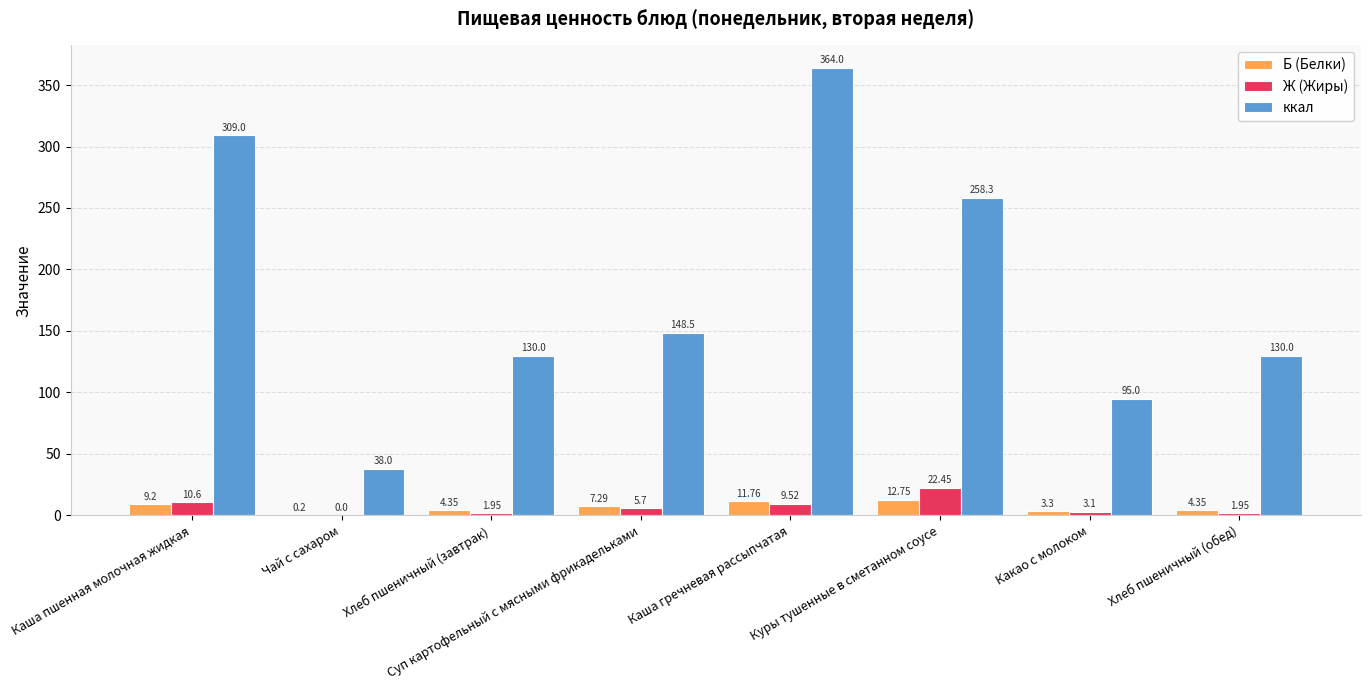

At which category does the chart reach its peak across all series?

Каша гречневая рассыпчатая